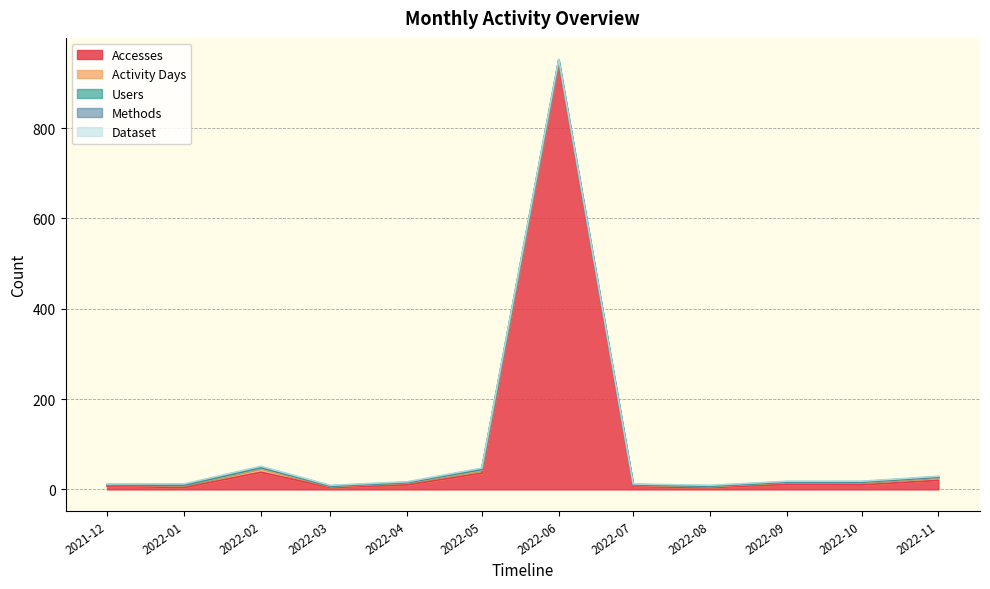

The Methods series shows 1 at 2022-11-01. True or false?

False